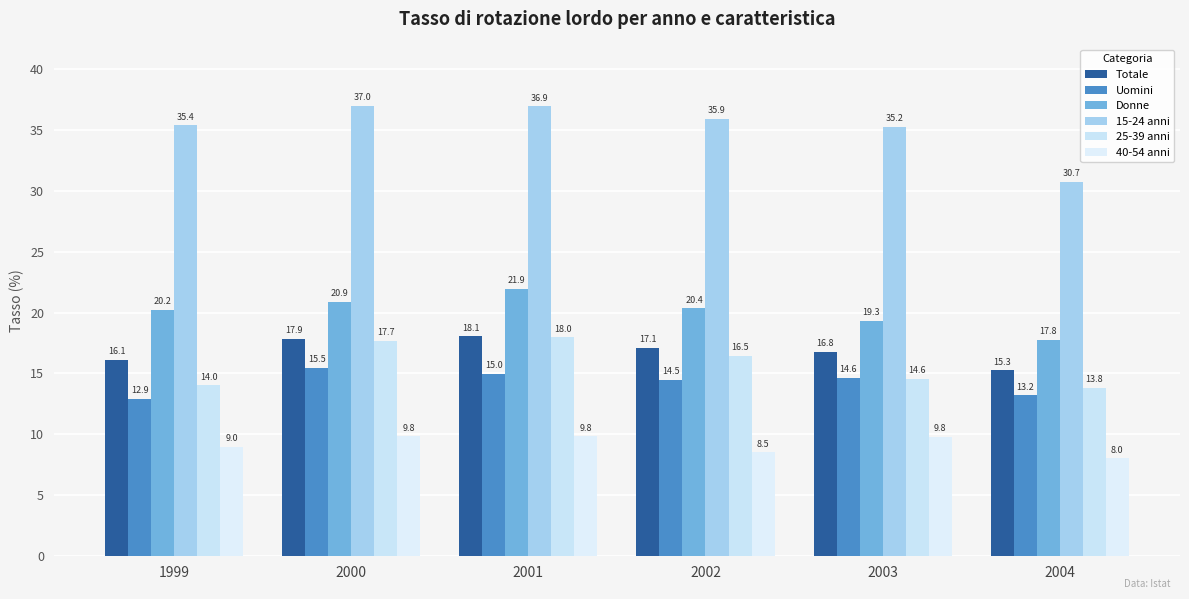

Which series has the largest range (max minus min)?

15-24 anni